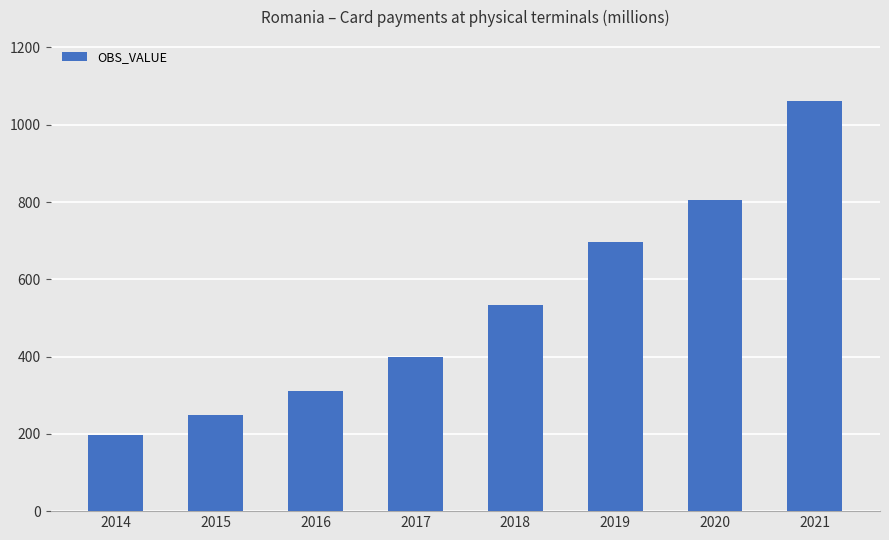

Reading right to left, transcribe all the data shown in this chart.

1060.5	804.8	695.7	533.5	400.0	310.9	249.9	197.2